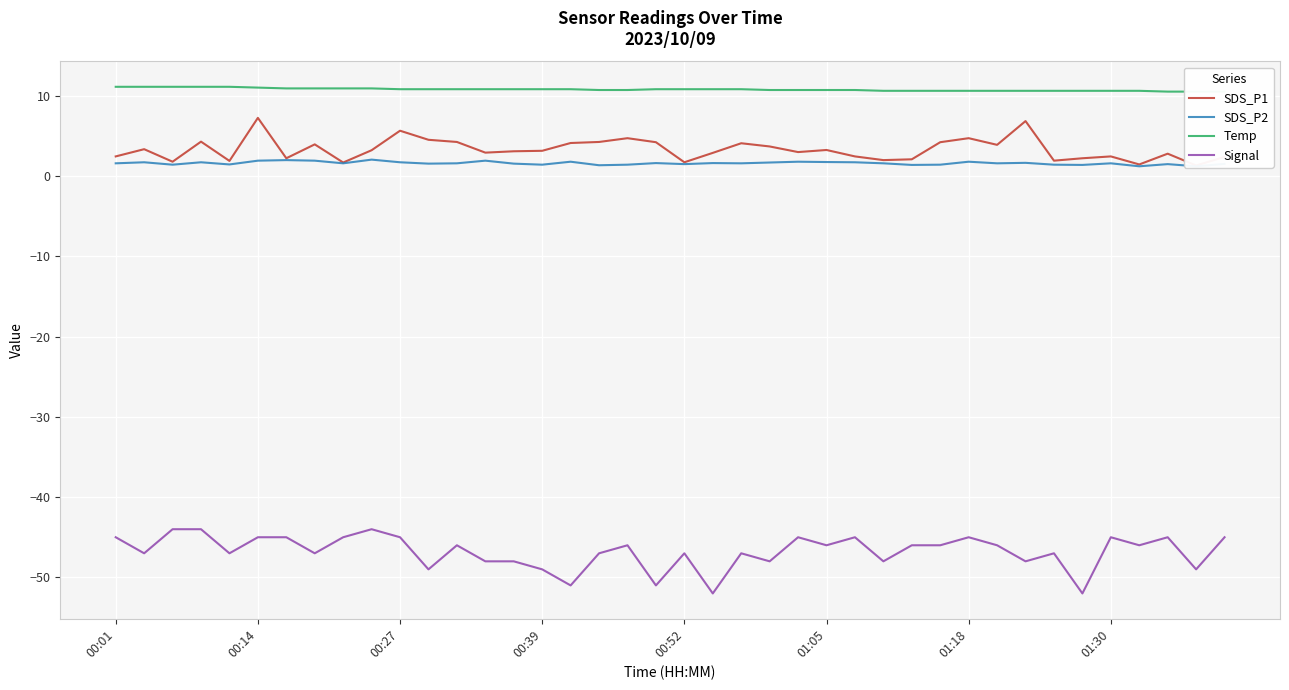

What position from the right is 9?

31